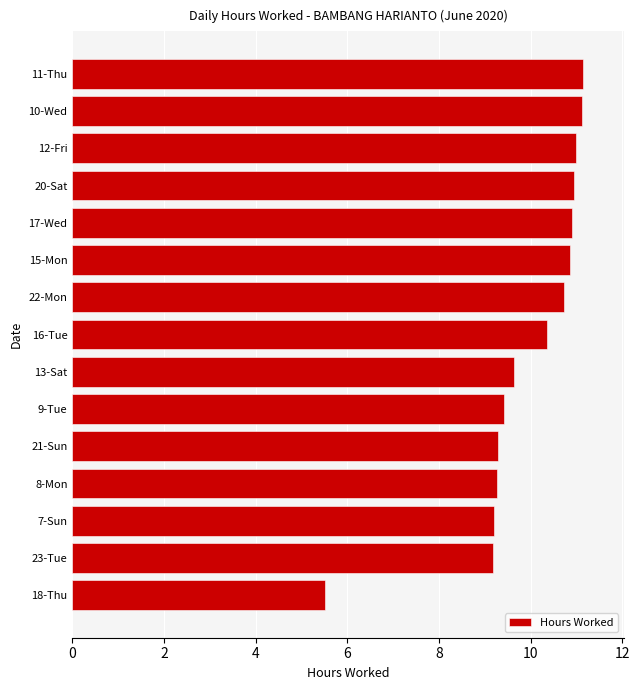

Approximately how many times larger is the value at 15-Mon compared to 13-Sat?

1.1